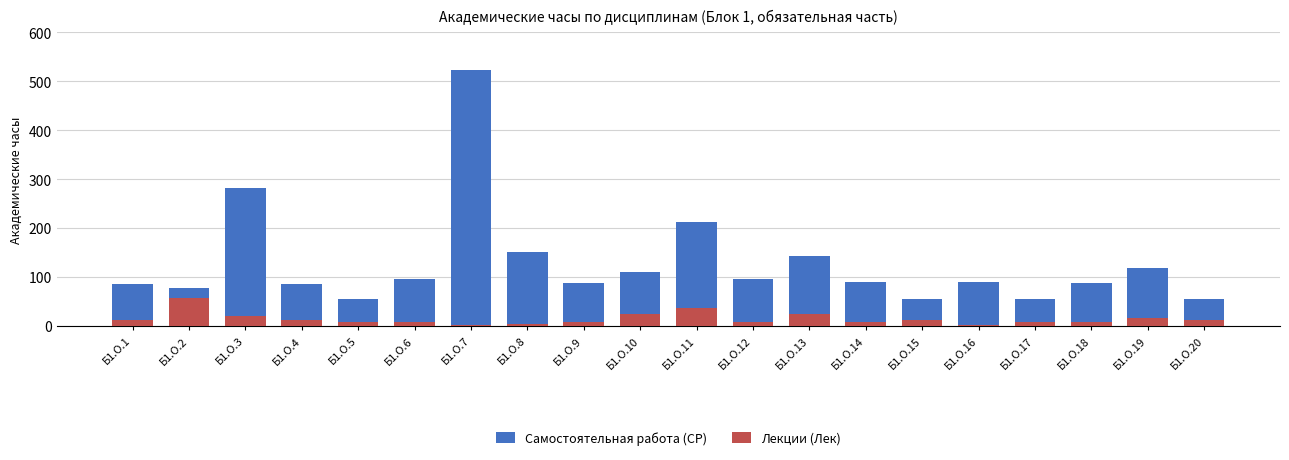

Does the chart contain any negative values?

No